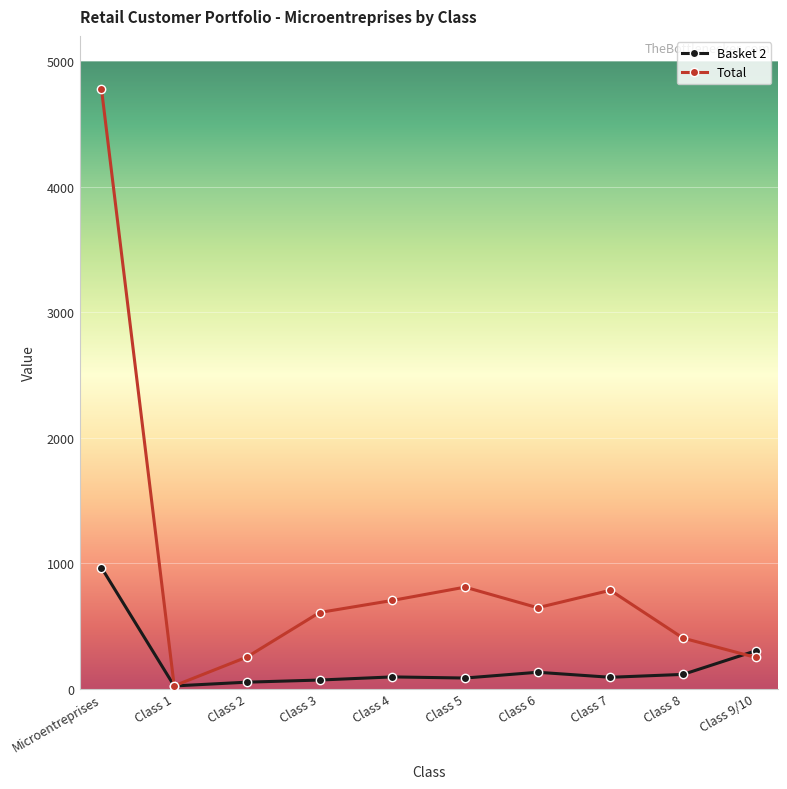

How many data points does each series have?

10